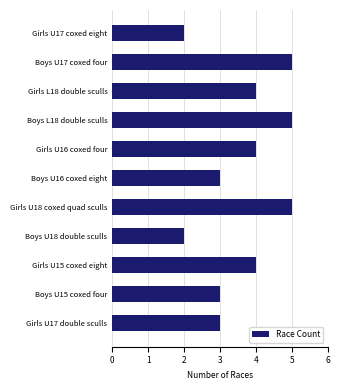

How many values are below 4?

5